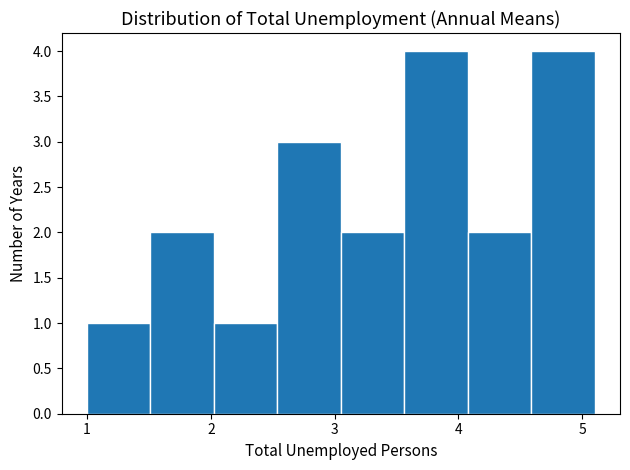

Reading left to right, list every bar in this chart as the range it spans on the x-axis followed by its height. Neither the bar edges nor the heights are printed on the chart, so give them approximately, as read against the axes.

1.0 to 1.5: 1
1.5 to 2.0: 2
2.0 to 2.5: 1
2.5 to 3.1: 3
3.1 to 3.6: 2
3.6 to 4.1: 4
4.1 to 4.6: 2
4.6 to 5.1: 4